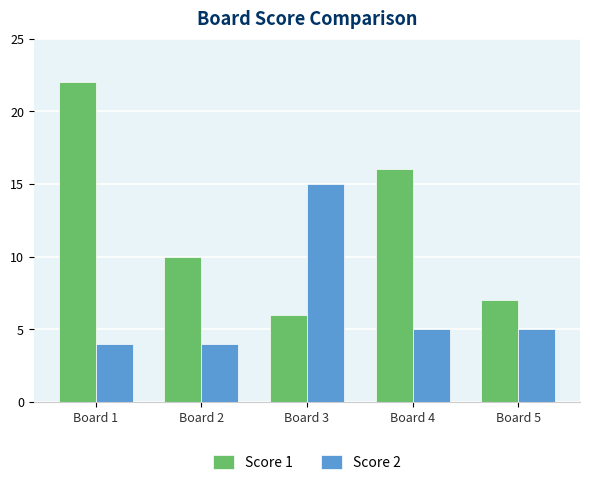

Rank the series by their maximum value, from lowest to highest.

Score 2, Score 1